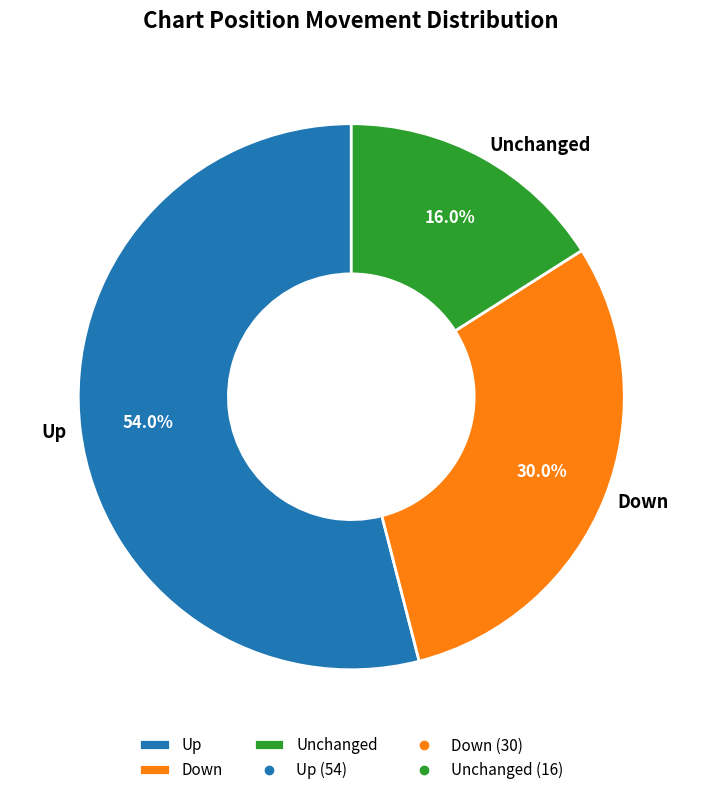

Is there a majority slice in this chart?

Yes